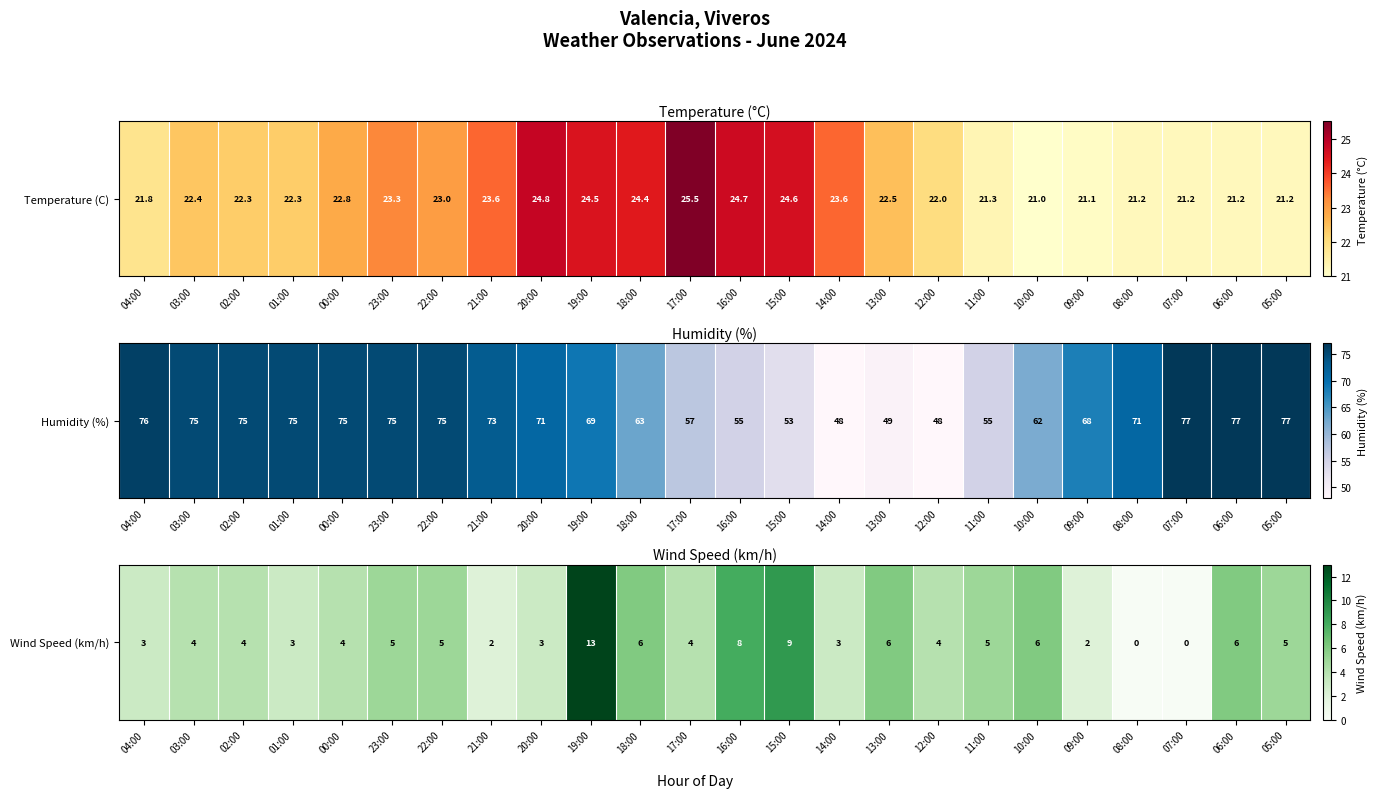

Is it true that the value at 12:00 is 5?

False